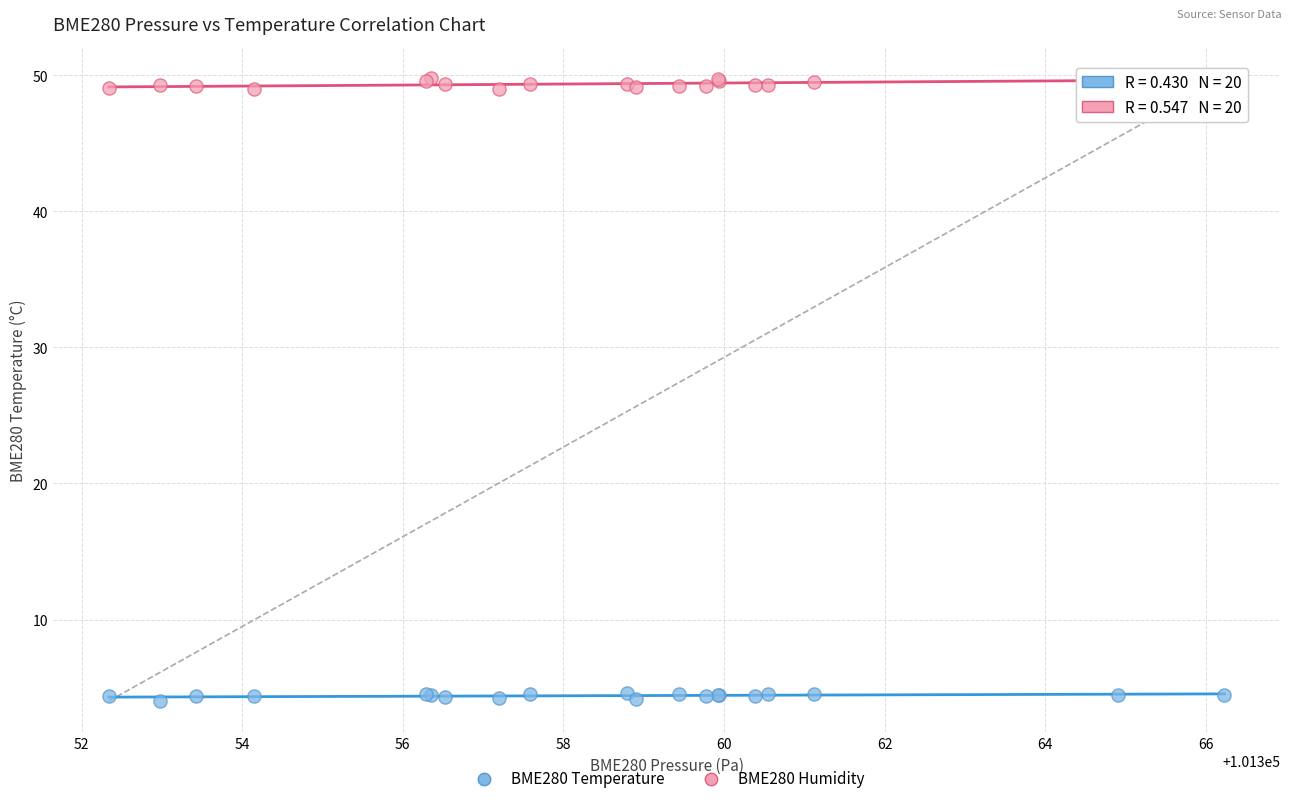

Which series contains the lowest Y value?

BME280 Temperature